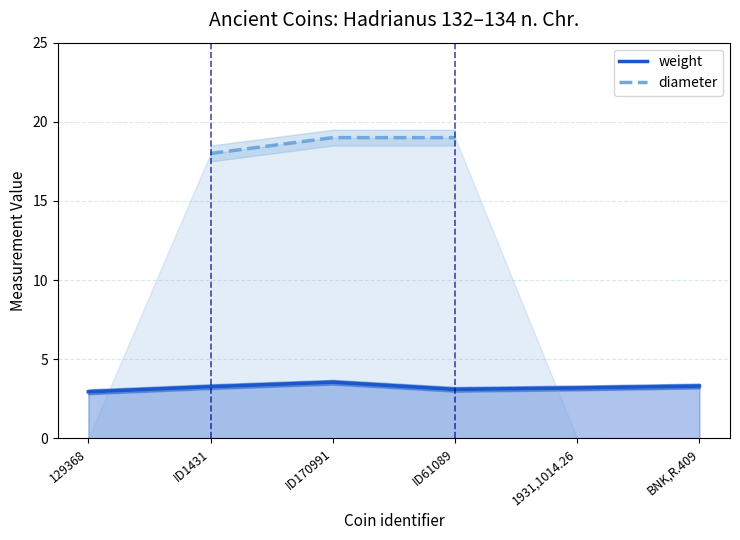

In weight, how many points are higher than both neighbors (excluding endpoints)?

1